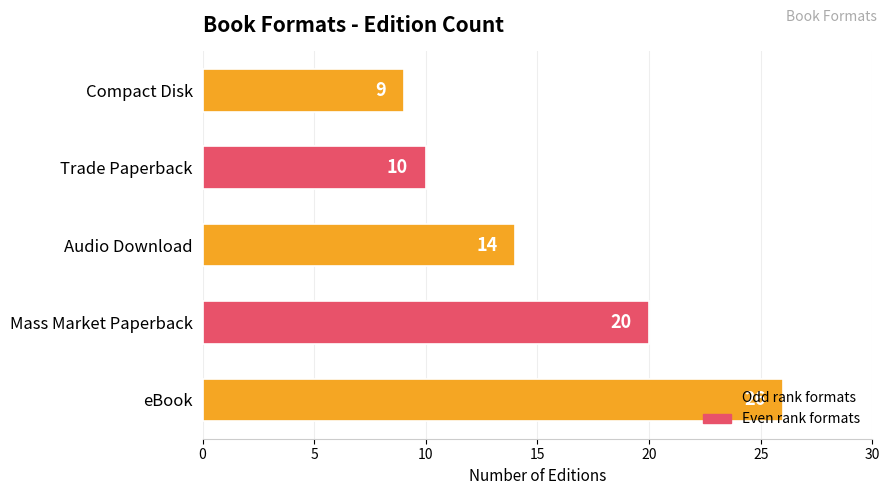

What is the sum of the values at eBook and Compact Disk?

35